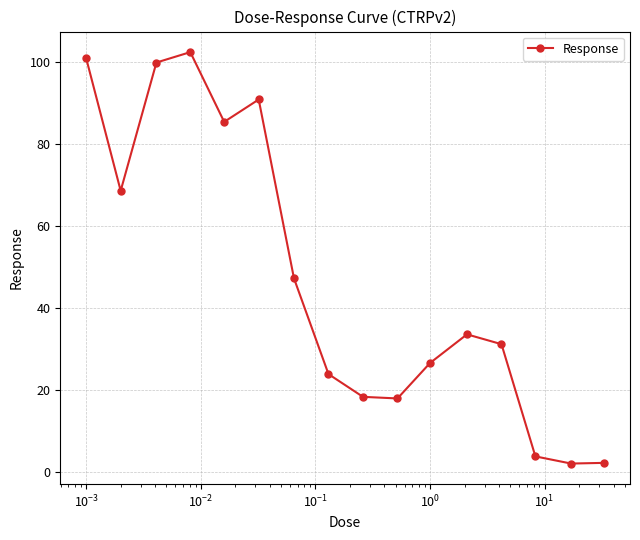

What is the value of the 10th point from the left?

17.9